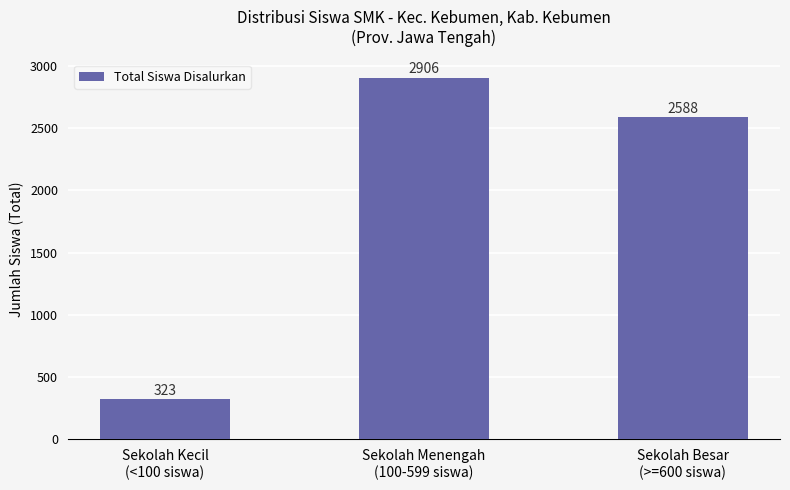

The value at Sekolah Besar
(>=600 siswa) is 3440. True or false?

False